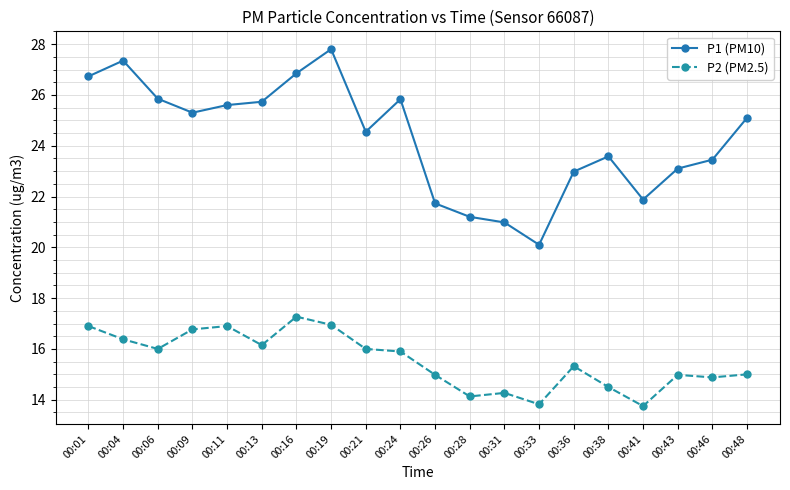

What is the minimum value shown in the chart?

13.8